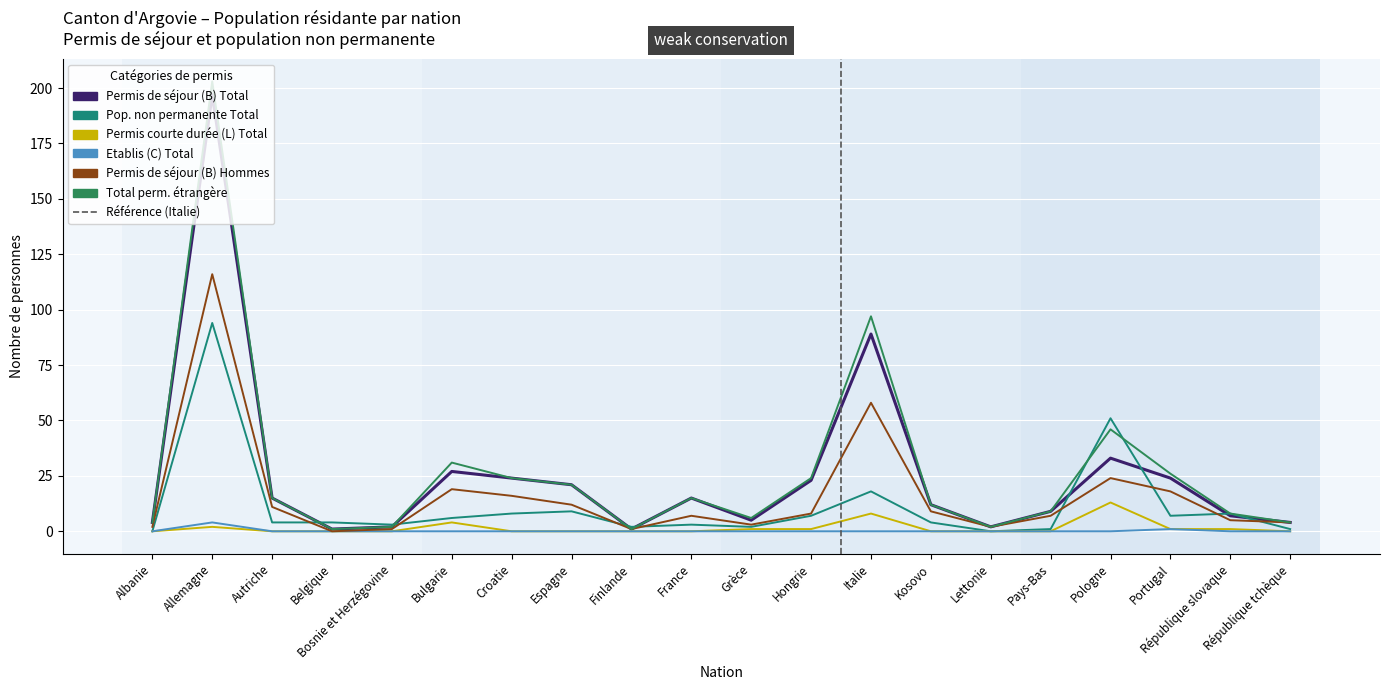

What position from the right is Espagne?

13